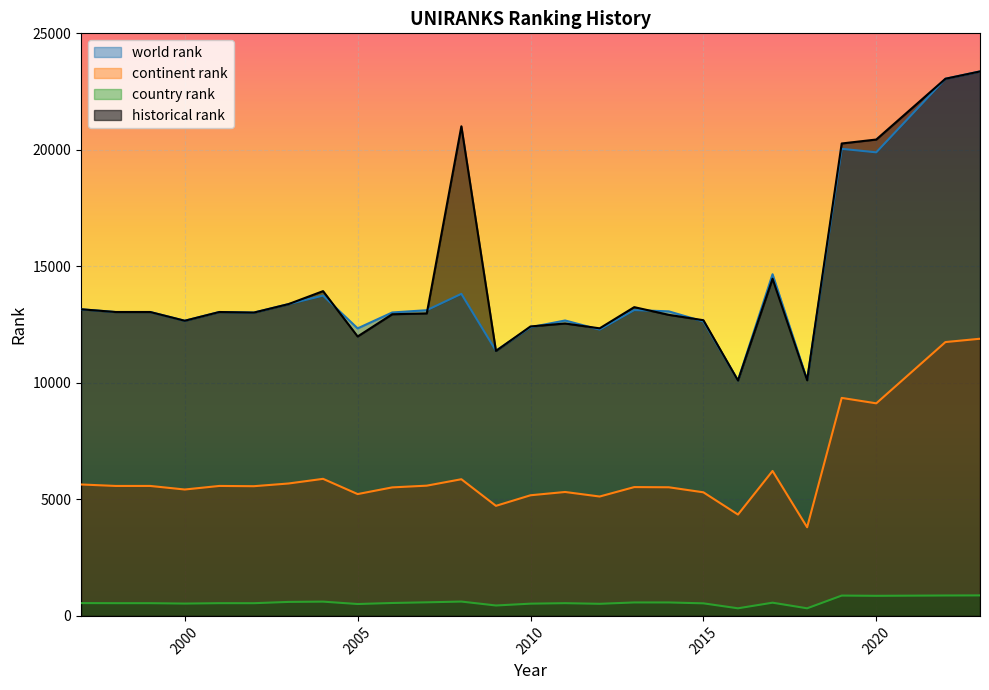

The continent rank series shows 5528.0 at 2013. True or false?

True